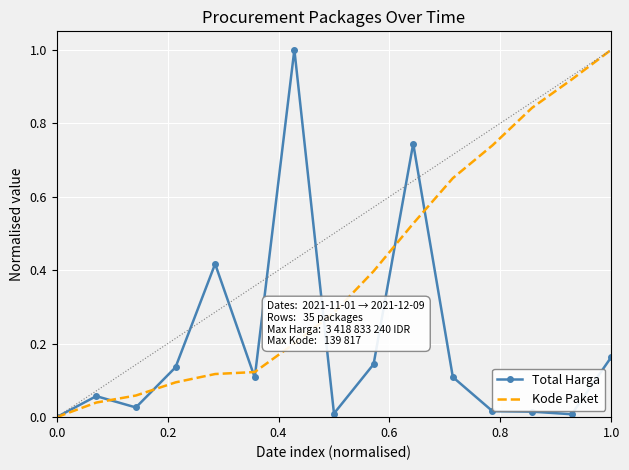

After their last crossing, which series has the higher values: Kode Paket or Total Harga?

Kode Paket